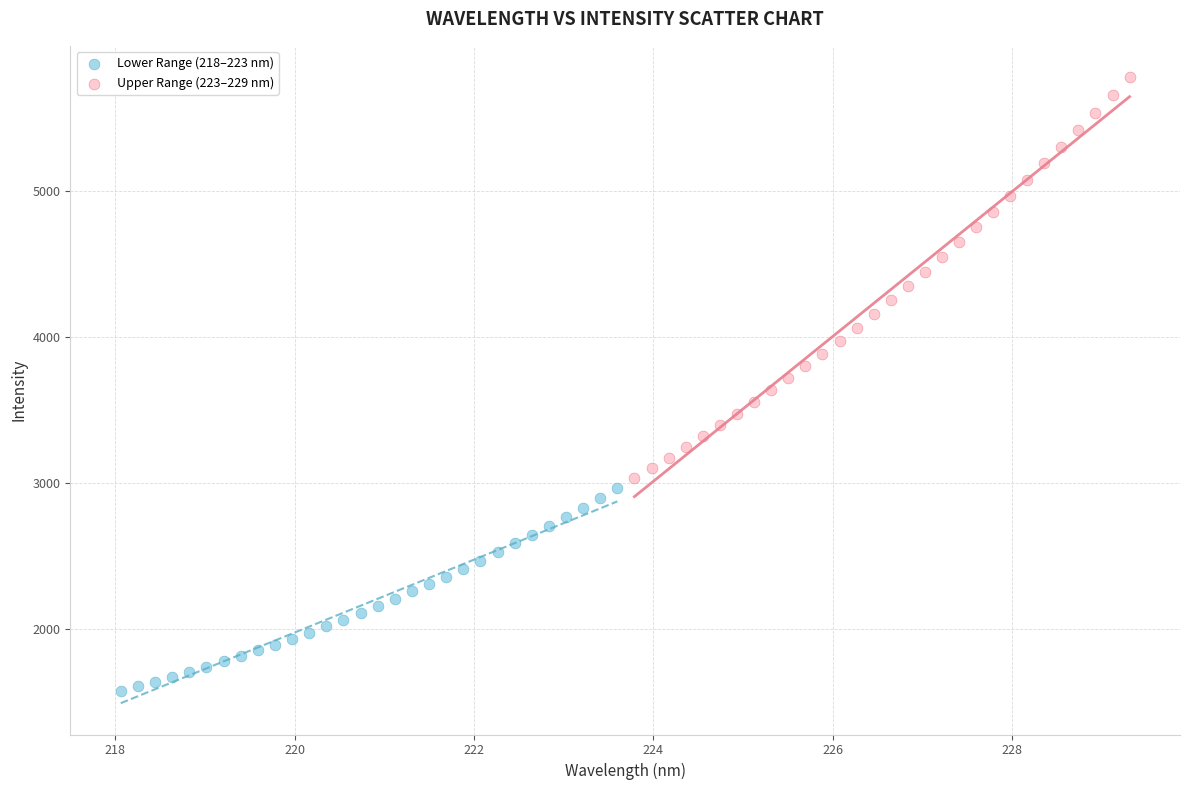

Which series contains the highest Y value?

Upper Range (223–229 nm)